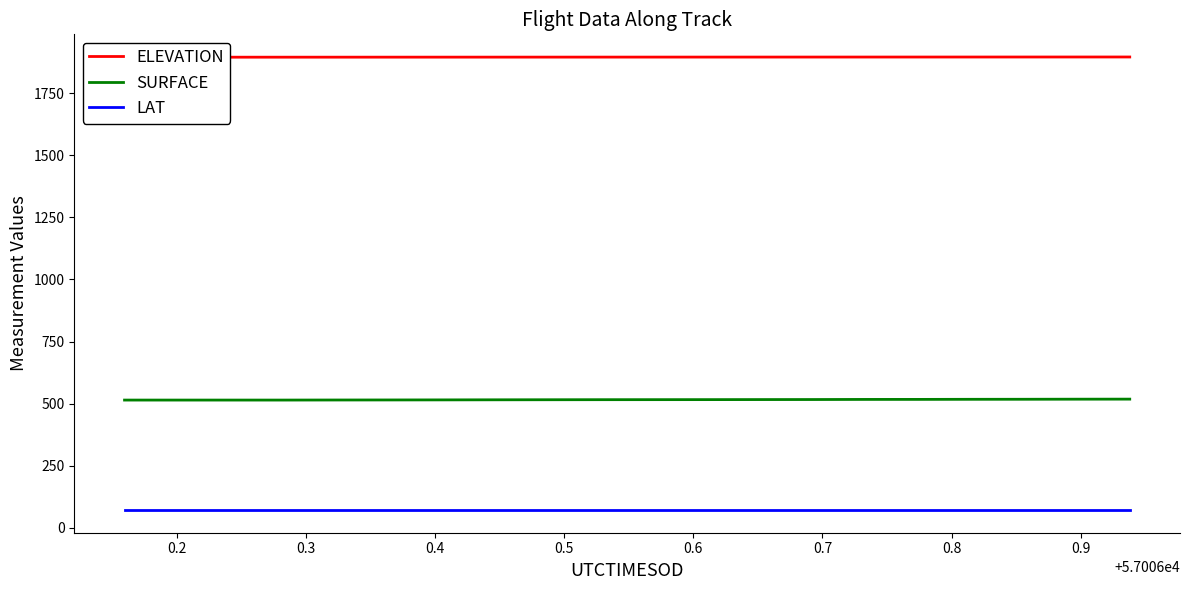

How many lines are shown in the chart?

3